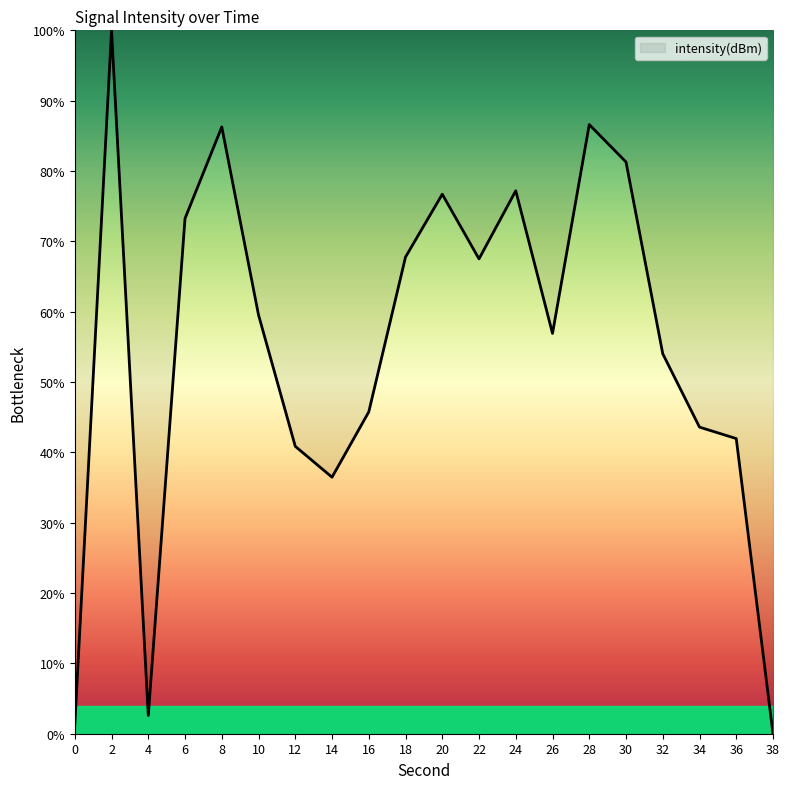

What is the difference between the maximum and minimum values?

100.0